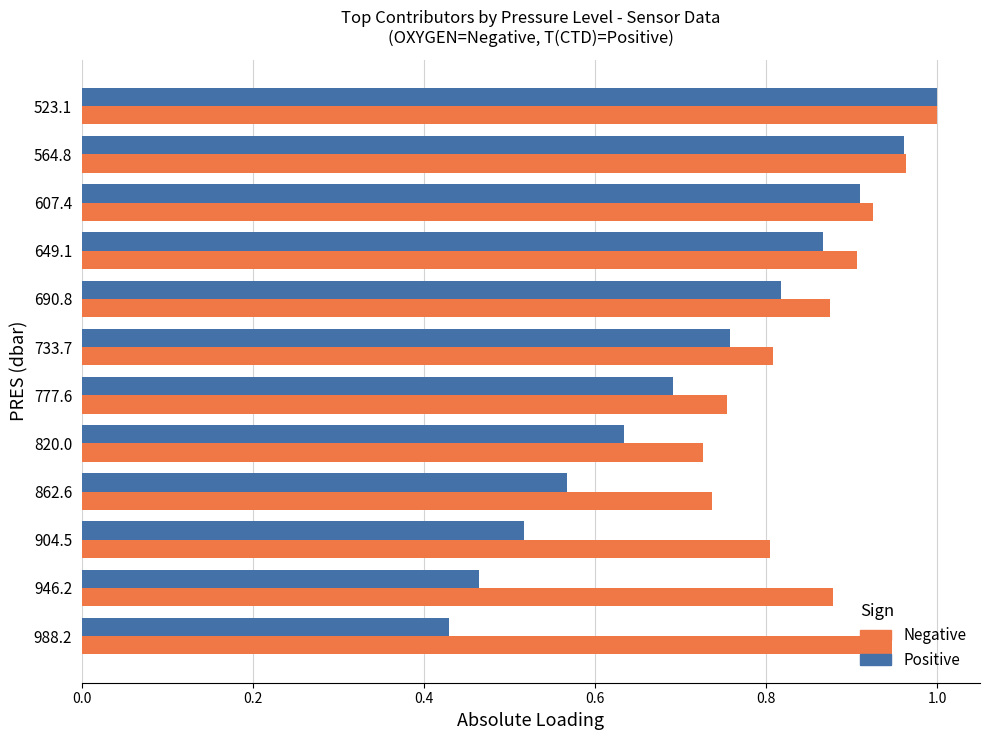

What is the total value across all series at 564.8?

1.9